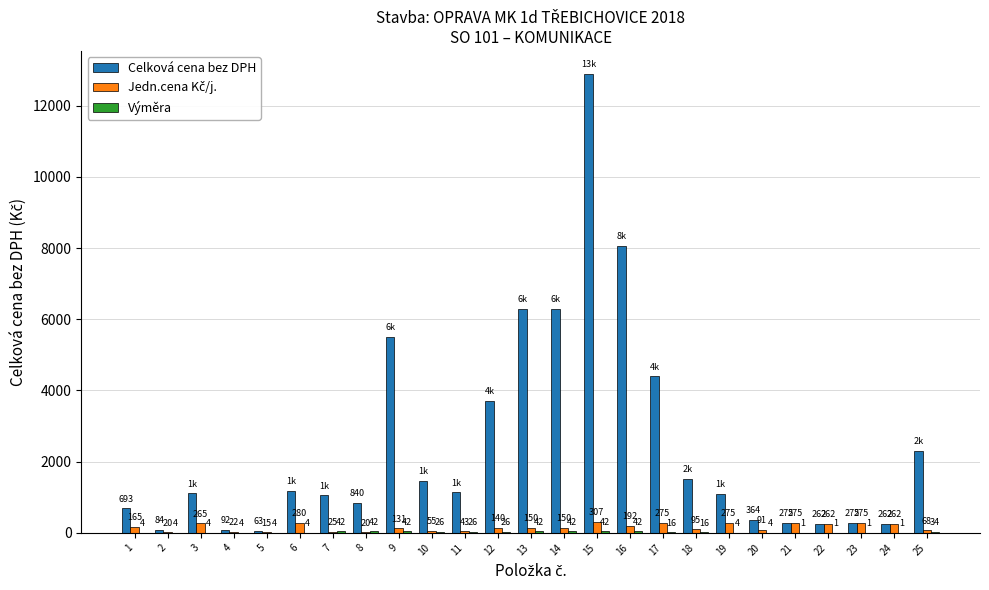

Is it true that Celková cena bez DPH equals 262.0 at 22?

True